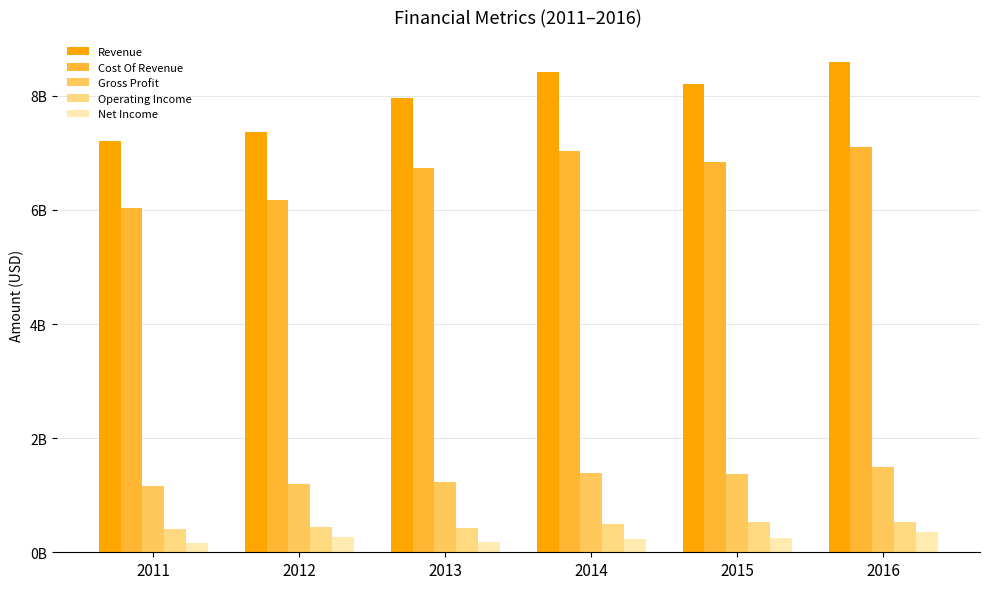

Reading left to right, what are all the values shown in this chart?

Revenue: 2011=7205000000	2012=7363000000	2013=7964000000	2014=8420000000	2015=8209000000	2016=8599000000
Cost Of Revenue: 2011=6037000000	2012=6170000000	2013=6734000000	2014=7025000000	2015=6845000000	2016=7111000000
Gross Profit: 2011=1168000000	2012=1193000000	2013=1230000000	2014=1395000000	2015=1364000000	2016=1488000000
Operating Income: 2011=400000000	2012=435000000	2013=428000000	2014=499000000	2015=524000000	2016=533000000
Net Income: 2011=157000000	2012=275000000	2013=183000000	2014=226000000	2015=247000000	2016=363000000